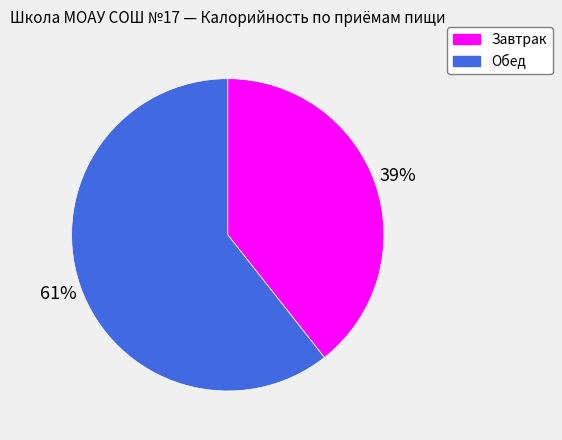

Rank the categories by value from highest to lowest.

Обед, Завтрак